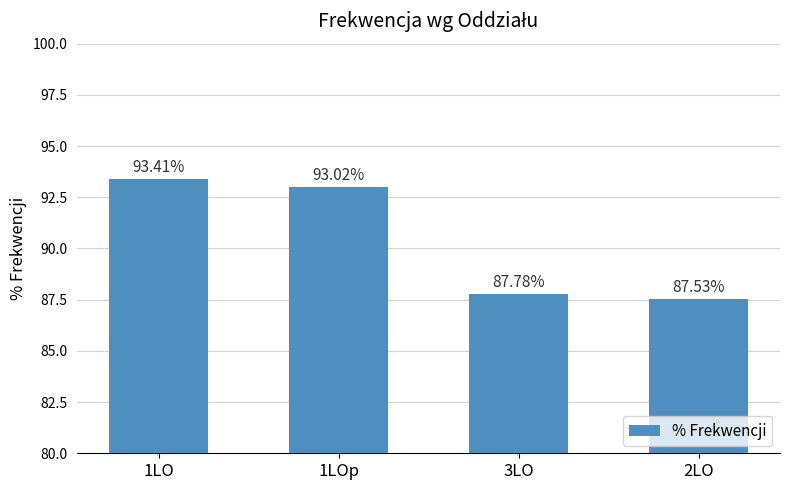

How many values exceed 93?

2